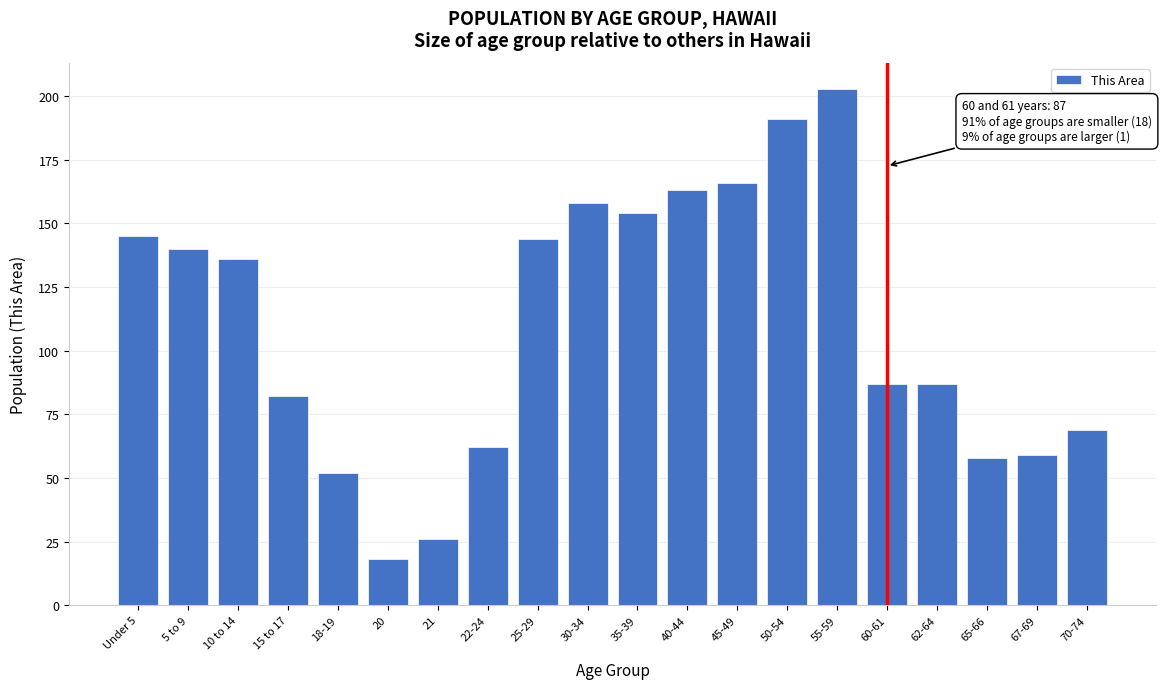

Reading right to left, extract all data points from this chart.

69	59	58	87	87	203	191	166	163	154	158	144	62	26	18	52	82	136	140	145